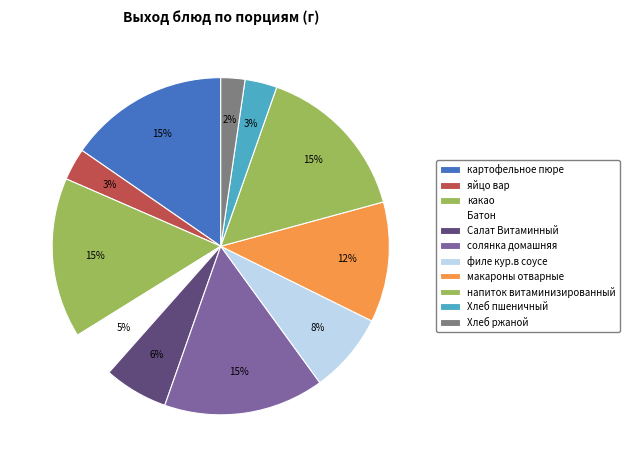

Rank the categories by value from highest to lowest.

картофельное пюре, какао, солянка домашняя, напиток витаминизированный, макароны отварные, филе кур.в соусе, Салат Витаминный, Батон, яйцо вар, Хлеб пшеничный, Хлеб ржаной